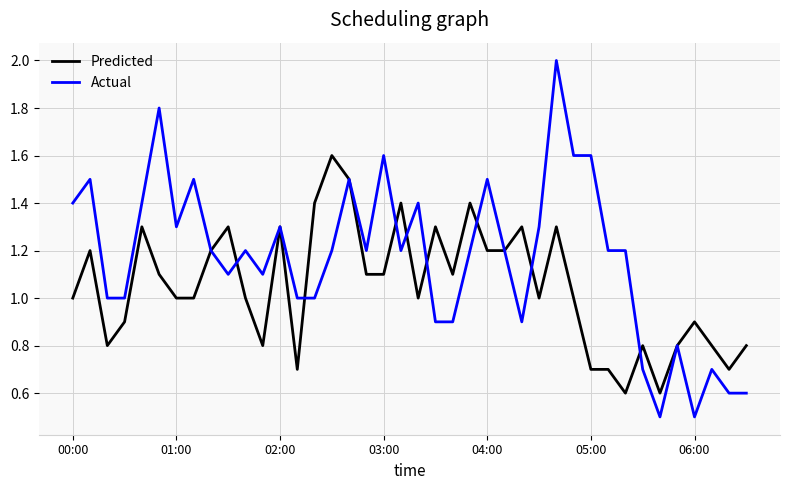

What is the difference between the maximum and minimum values in the Actual series?

1.5